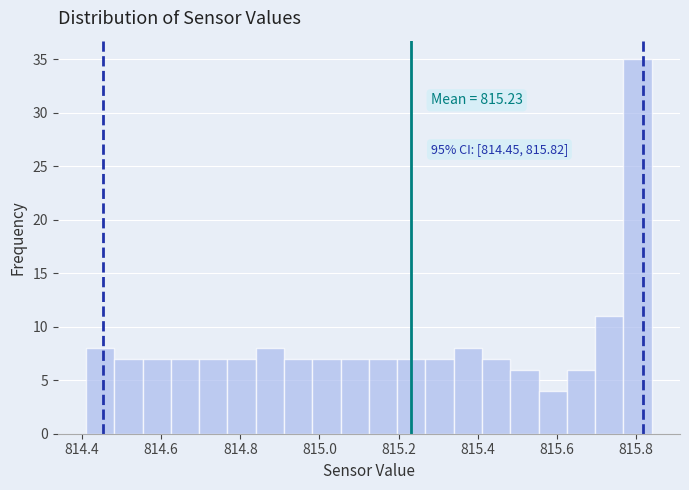

Around what value on the x-axis is the tallest bar? Give the approximate position of its centre, as read against the axis.

815.80